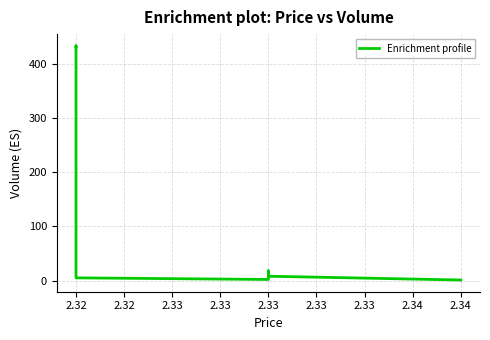

How many lines are shown in the chart?

1